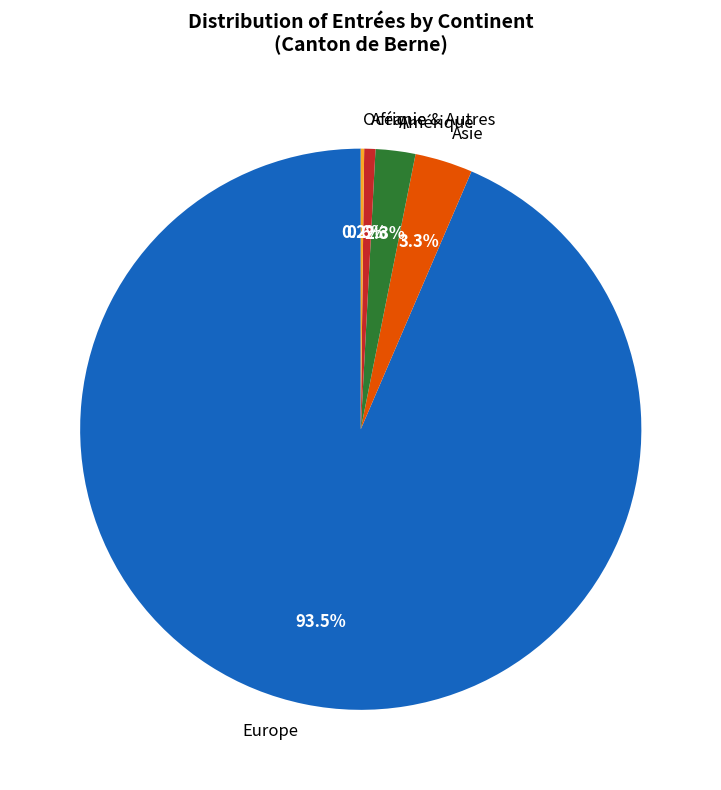

Do Amérique and Europe together represent more than half of the pie?

Yes